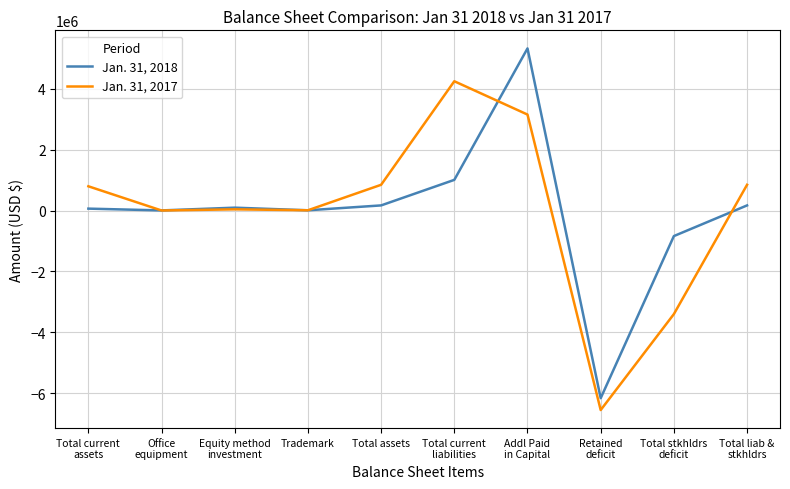

In Jan. 31, 2017, how many points are lower than both neighbors (excluding endpoints)?

3